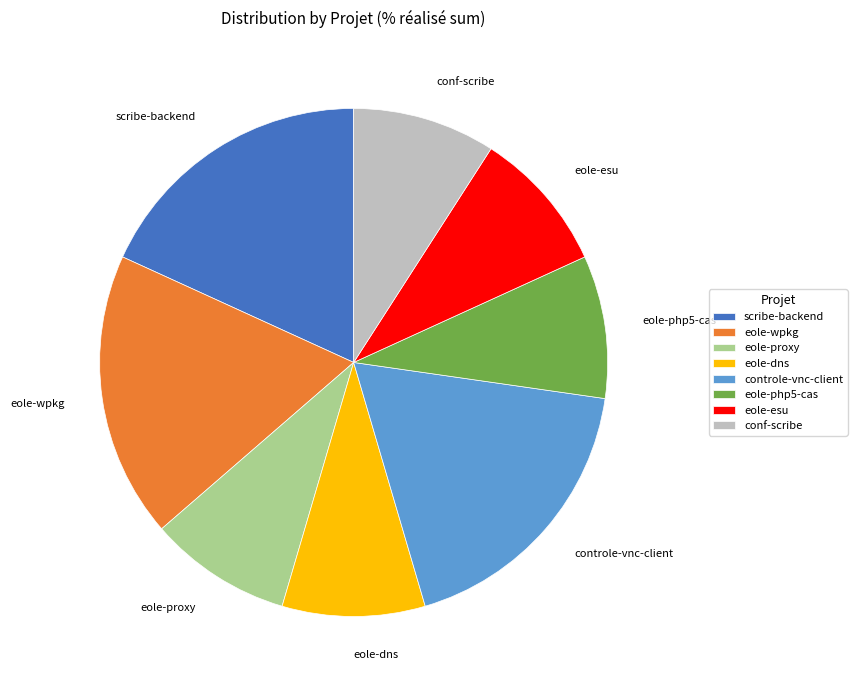

Approximately how many times larger is the value at scribe-backend compared to eole-esu?

2.0